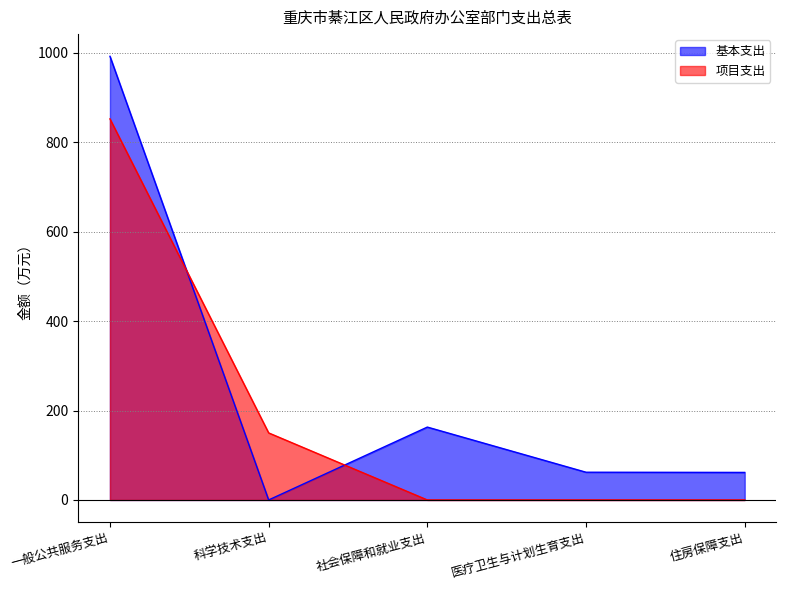

Which series has the largest total across all categories?

基本支出